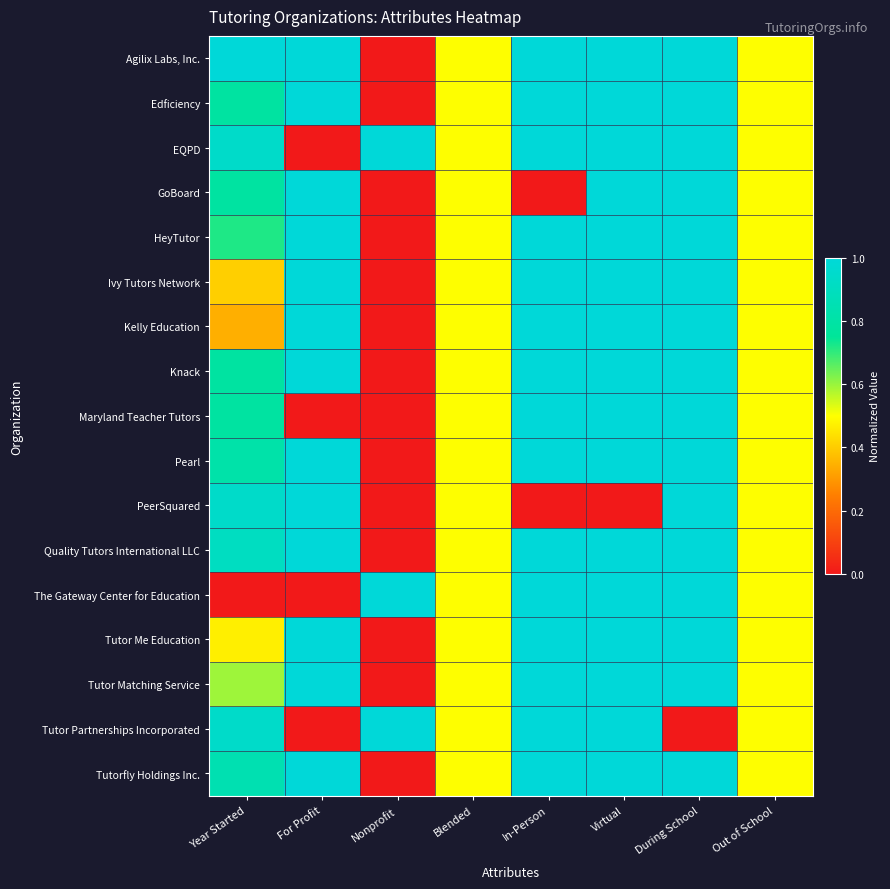

Reading left to right, what are all the values shown in this chart?

Agilix Labs, Inc.: Year Started=1.0	For Profit=1.0	Nonprofit=0.0	Blended=0.5	In-Person=1.0	Virtual=1.0	During School=1.0	Out of School=0.5
Edficiency: Year Started=0.8	For Profit=1.0	Nonprofit=0.0	Blended=0.5	In-Person=1.0	Virtual=1.0	During School=1.0	Out of School=0.5
EQPD: Year Started=0.9	For Profit=0.0	Nonprofit=1.0	Blended=0.5	In-Person=1.0	Virtual=1.0	During School=1.0	Out of School=0.5
GoBoard: Year Started=0.8	For Profit=1.0	Nonprofit=0.0	Blended=0.5	In-Person=0.0	Virtual=1.0	During School=1.0	Out of School=0.5
HeyTutor: Year Started=0.7	For Profit=1.0	Nonprofit=0.0	Blended=0.5	In-Person=1.0	Virtual=1.0	During School=1.0	Out of School=0.5
Ivy Tutors Network: Year Started=0.4	For Profit=1.0	Nonprofit=0.0	Blended=0.5	In-Person=1.0	Virtual=1.0	During School=1.0	Out of School=0.5
Kelly Education: Year Started=0.3	For Profit=1.0	Nonprofit=0.0	Blended=0.5	In-Person=1.0	Virtual=1.0	During School=1.0	Out of School=0.5
Knack: Year Started=0.8	For Profit=1.0	Nonprofit=0.0	Blended=0.5	In-Person=1.0	Virtual=1.0	During School=1.0	Out of School=0.5
Maryland Teacher Tutors: Year Started=0.8	For Profit=0.0	Nonprofit=0.0	Blended=0.5	In-Person=1.0	Virtual=1.0	During School=1.0	Out of School=0.5
Pearl: Year Started=0.8	For Profit=1.0	Nonprofit=0.0	Blended=0.5	In-Person=1.0	Virtual=1.0	During School=1.0	Out of School=0.5
PeerSquared: Year Started=0.9	For Profit=1.0	Nonprofit=0.0	Blended=0.5	In-Person=0.0	Virtual=0.0	During School=1.0	Out of School=0.5
Quality Tutors International LLC: Year Started=0.9	For Profit=1.0	Nonprofit=0.0	Blended=0.5	In-Person=1.0	Virtual=1.0	During School=1.0	Out of School=0.5
The Gateway Center for Education: Year Started=0.0	For Profit=0.0	Nonprofit=1.0	Blended=0.5	In-Person=1.0	Virtual=1.0	During School=1.0	Out of School=0.5
Tutor Me Education: Year Started=0.5	For Profit=1.0	Nonprofit=0.0	Blended=0.5	In-Person=1.0	Virtual=1.0	During School=1.0	Out of School=0.5
Tutor Matching Service: Year Started=0.6	For Profit=1.0	Nonprofit=0.0	Blended=0.5	In-Person=1.0	Virtual=1.0	During School=1.0	Out of School=0.5
Tutor Partnerships Incorporated: Year Started=0.9	For Profit=0.0	Nonprofit=1.0	Blended=0.5	In-Person=1.0	Virtual=1.0	During School=0.0	Out of School=0.5
Tutorfly Holdings Inc.: Year Started=0.8	For Profit=1.0	Nonprofit=0.0	Blended=0.5	In-Person=1.0	Virtual=1.0	During School=1.0	Out of School=0.5